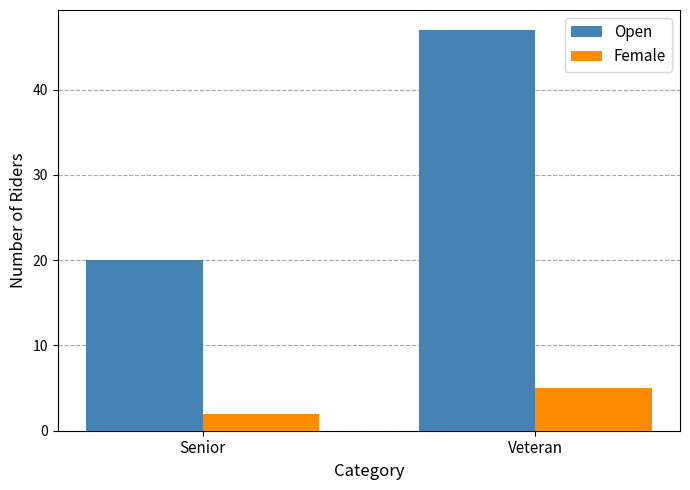

Which series has the largest total across all categories?

Open